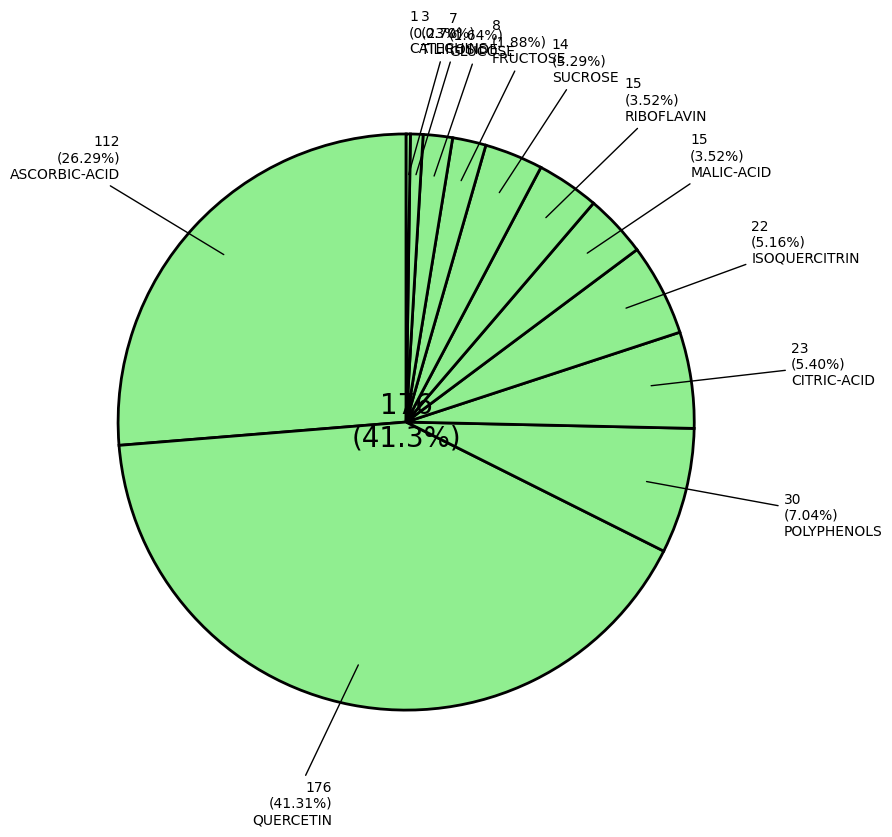

To the nearest percent, what is the average slice percentage?

8%